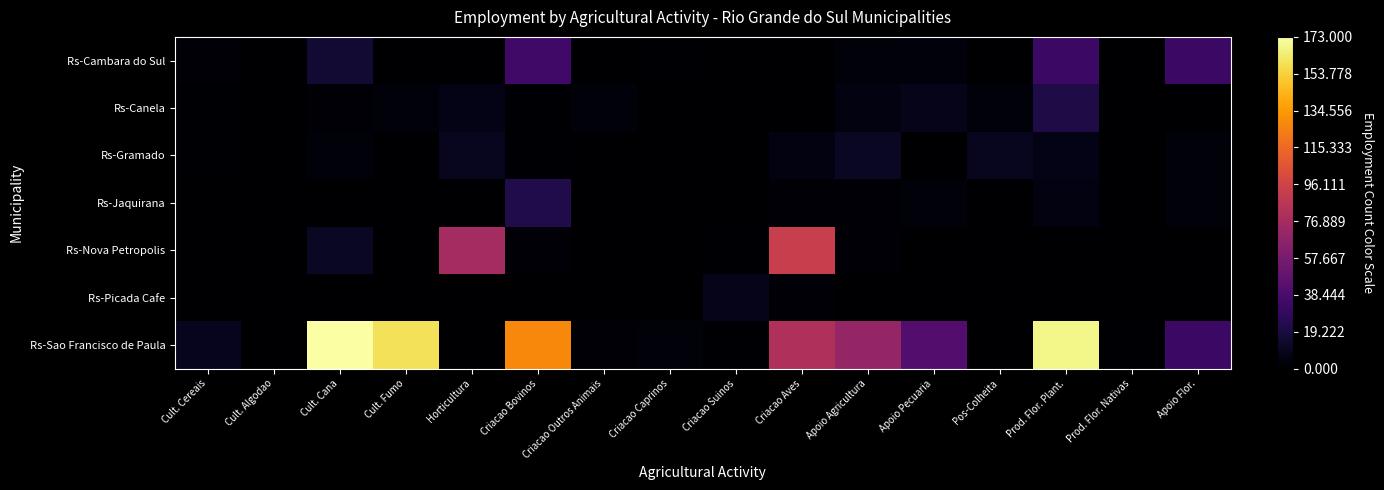

Which has a higher value, Pos-Colheita or Prod. Flor. Nativas?

Pos-Colheita